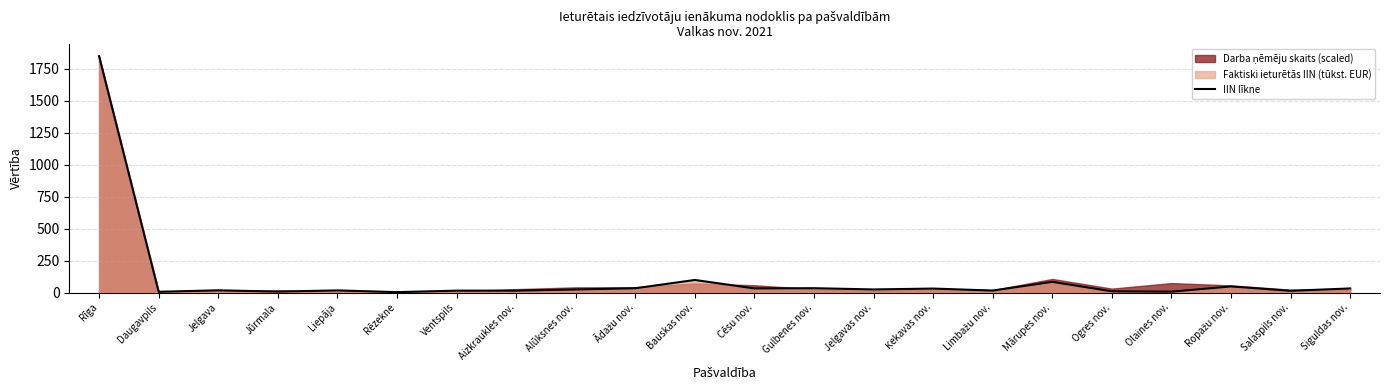

The IIN līkne series shows 1847.9 at Rīga. True or false?

True